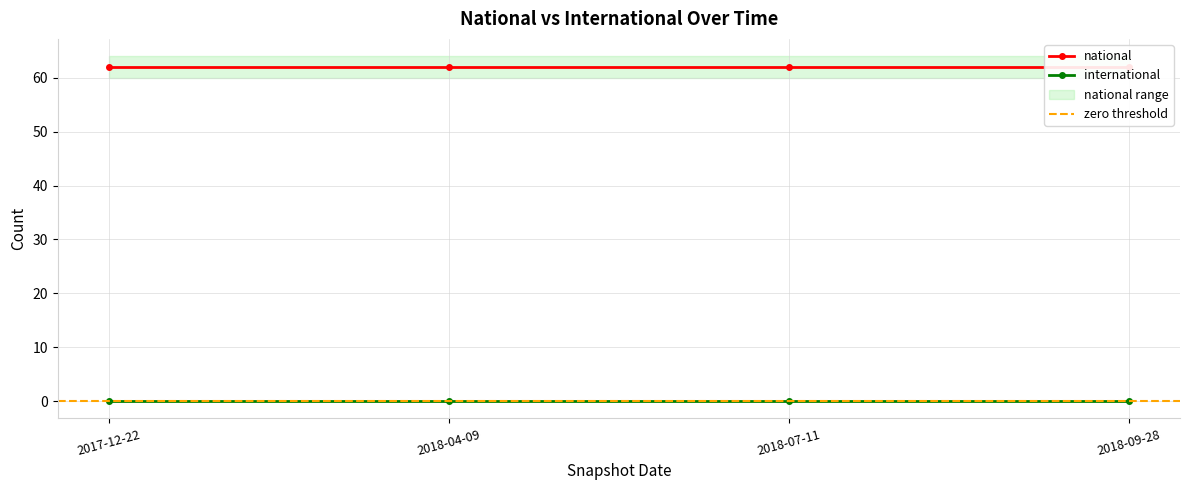

True or false: international and national cross at least once.

False